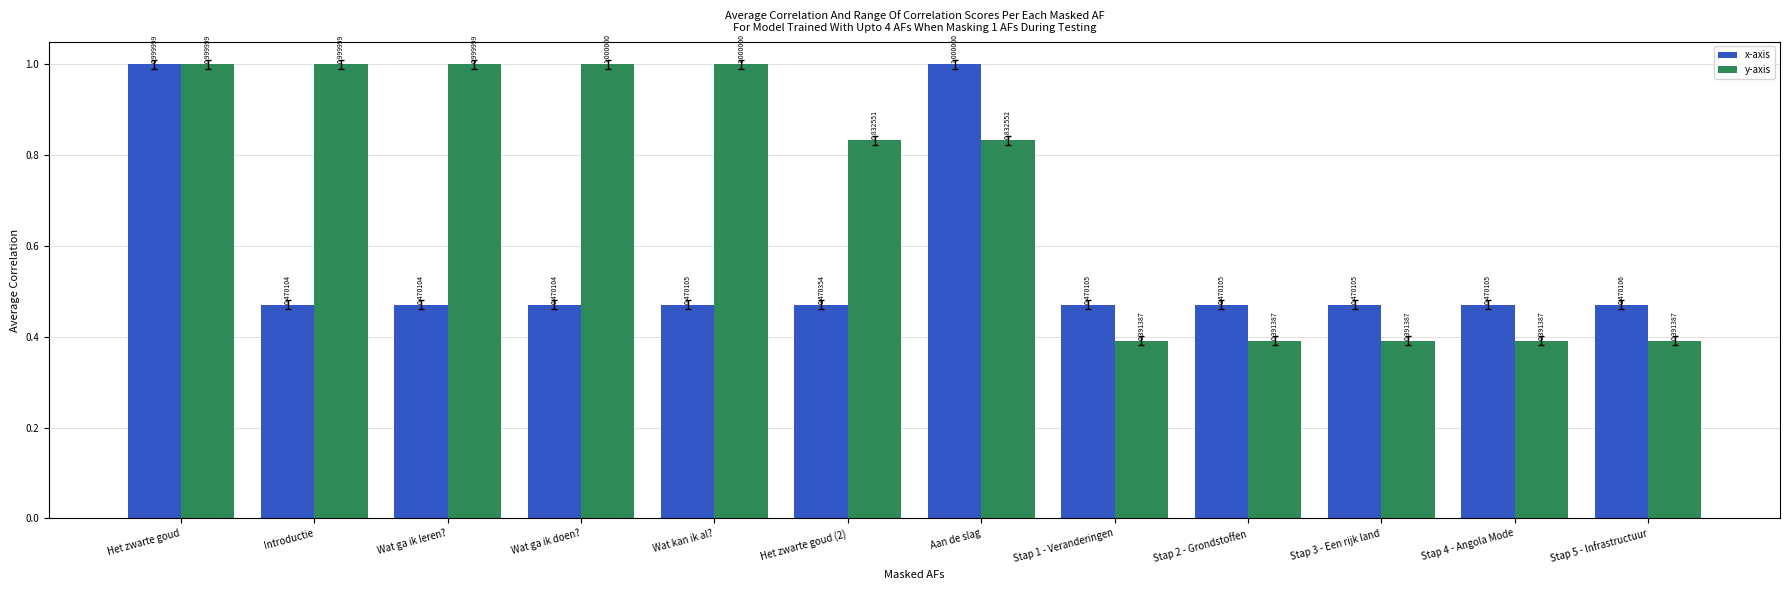

List the series in order of their overall mean, highest first.

y-axis, x-axis